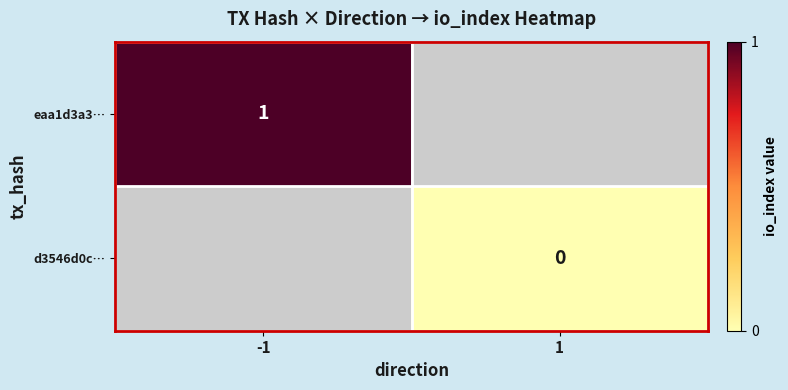

Which category has the lowest value across all series?

1